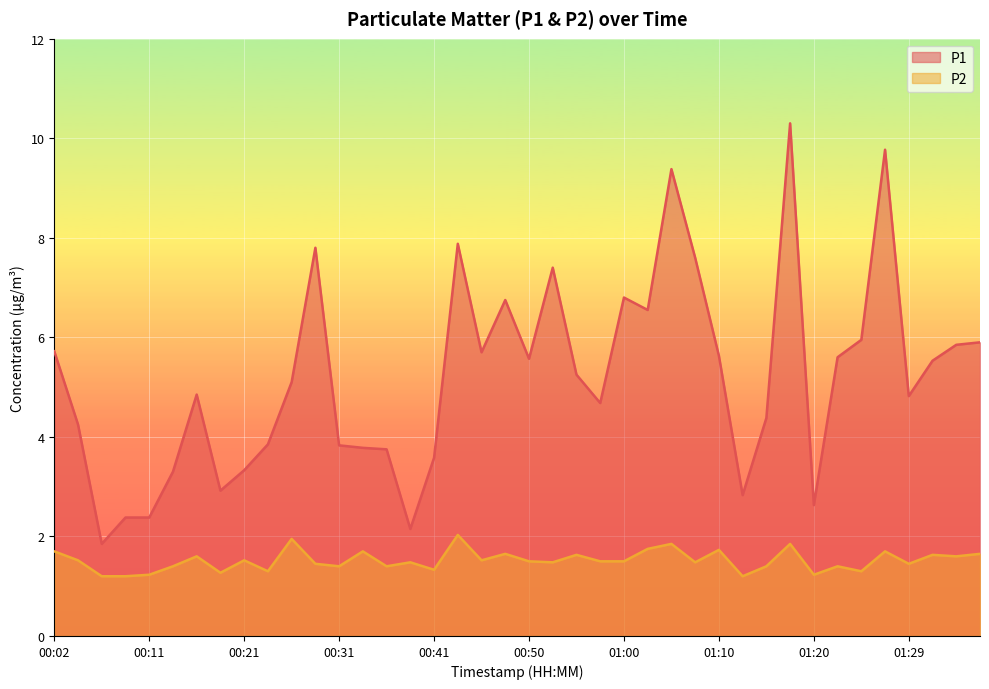

True or false: P1 and P2 cross at least once.

False